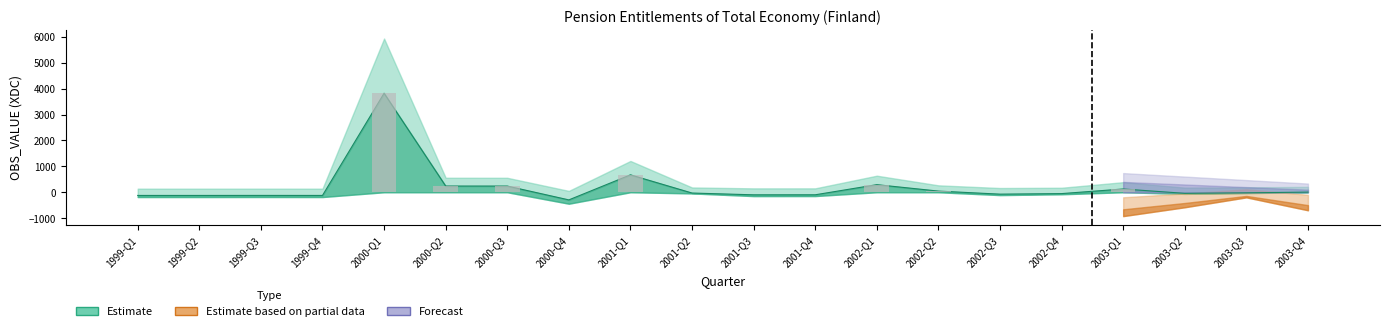

Which series has the largest range (max minus min)?

Estimate